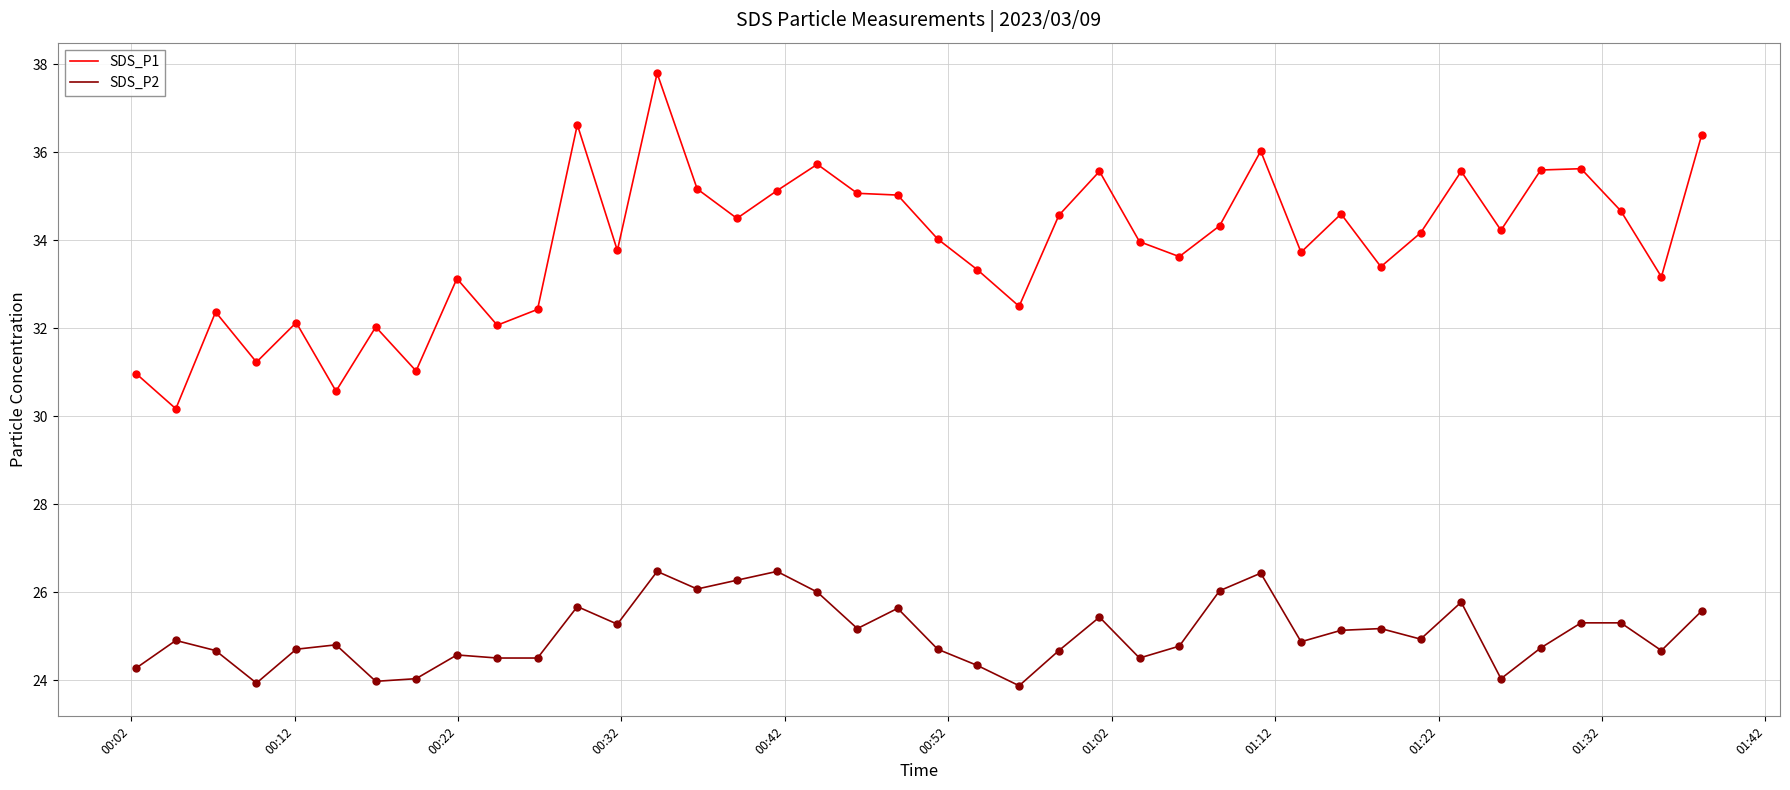

What is the maximum value for SDS_P1?

37.8